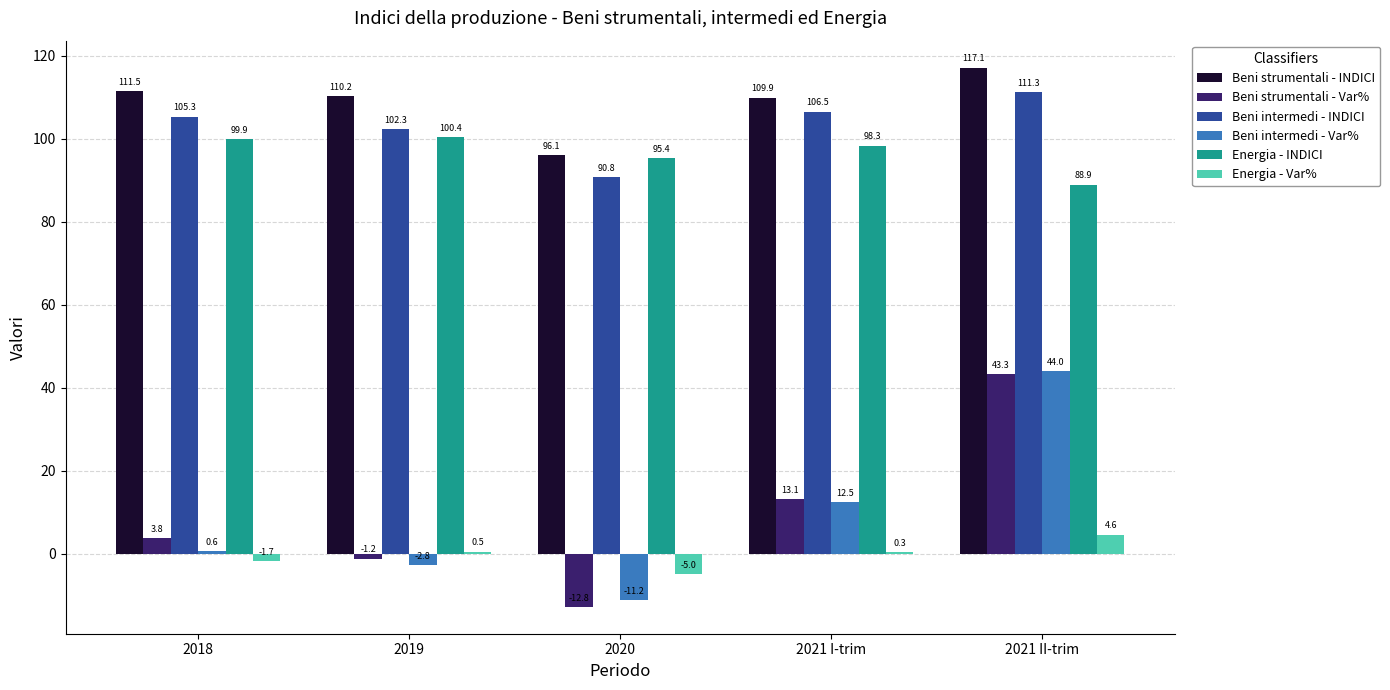

How many data points in Beni intermedi - INDICI are above 105?

3